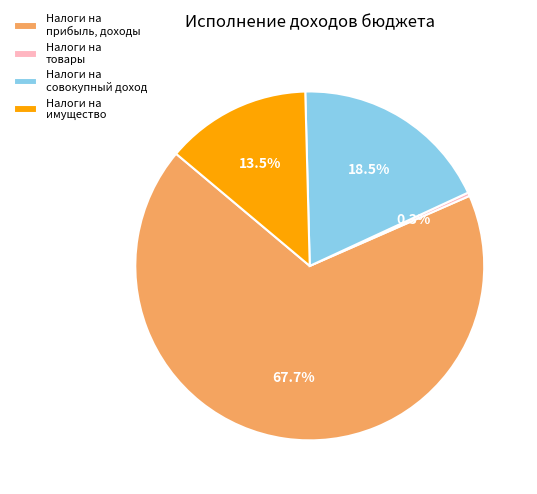

What is the smallest slice in the pie chart?

Налоги на товары